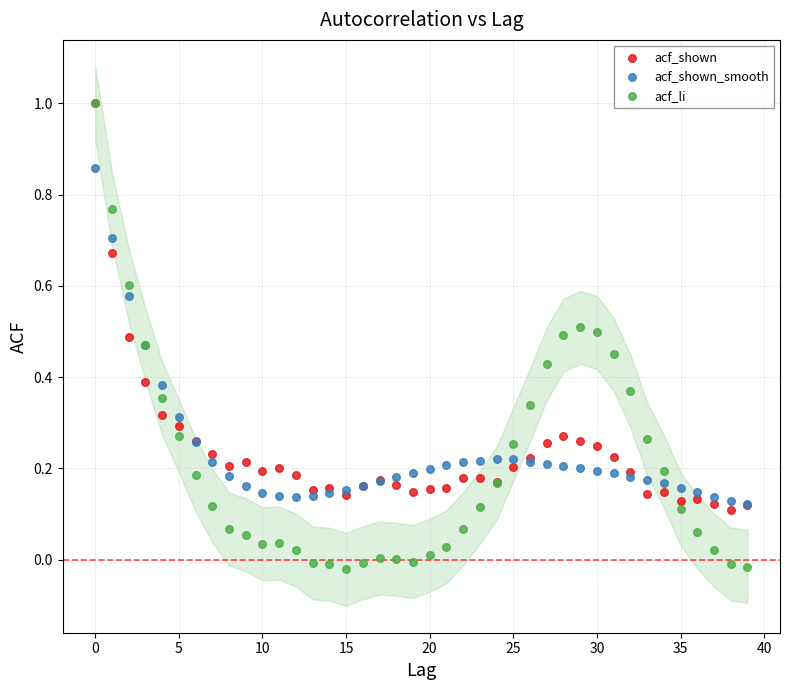

Which series has the largest Y range (max minus min)?

acf_li